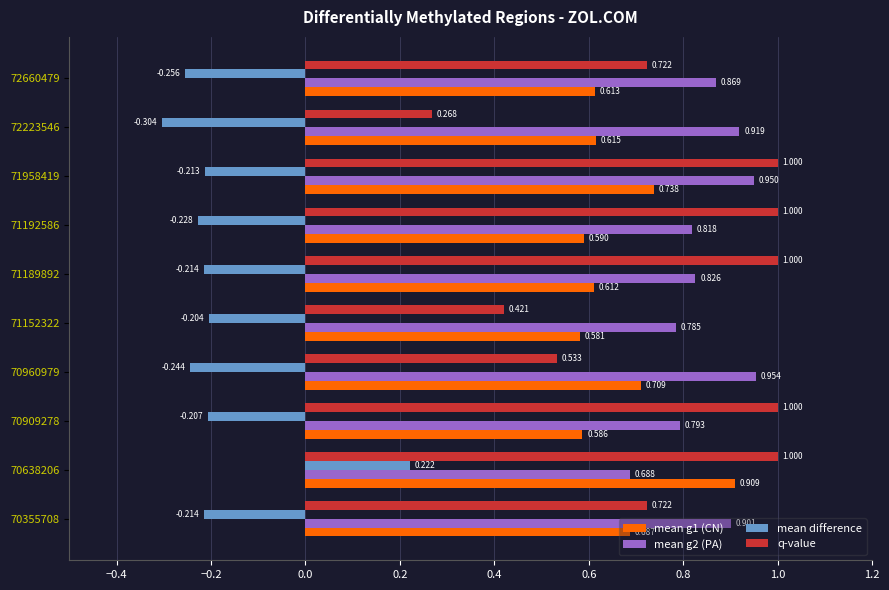

Between 71189892 and 72223546, which series saw the biggest shift?

q-value